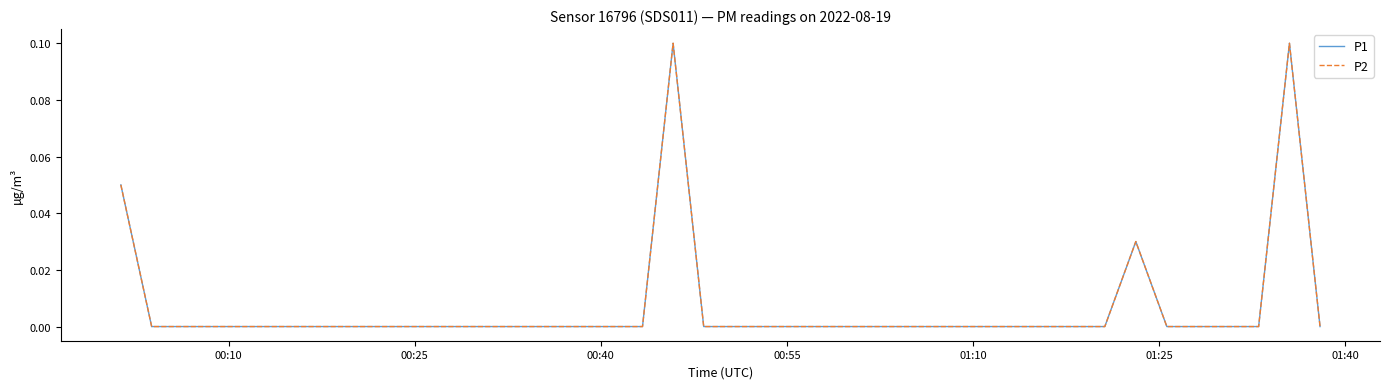

Is this an area chart (filled region under the line)?

No